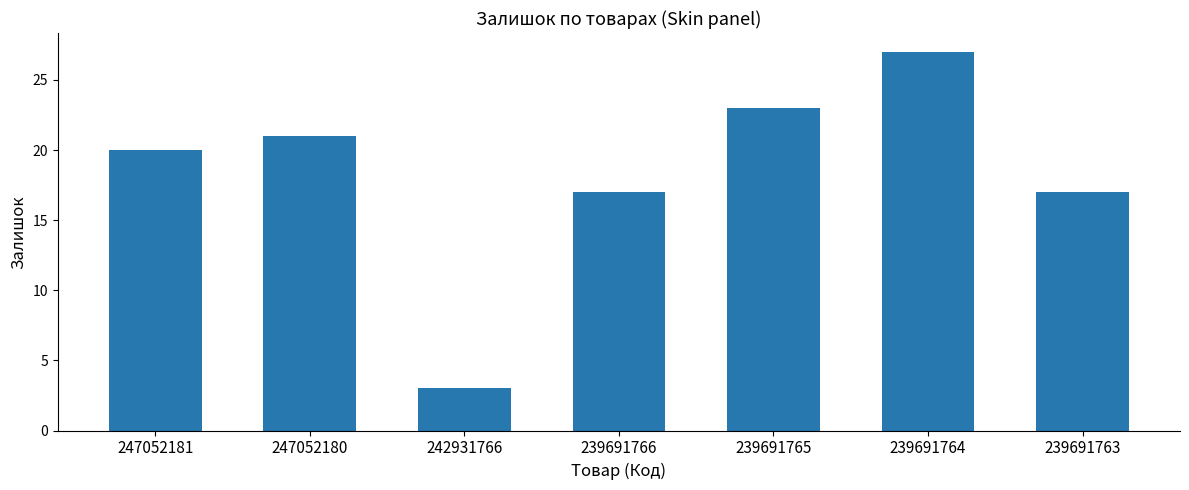

What is the average value?

18